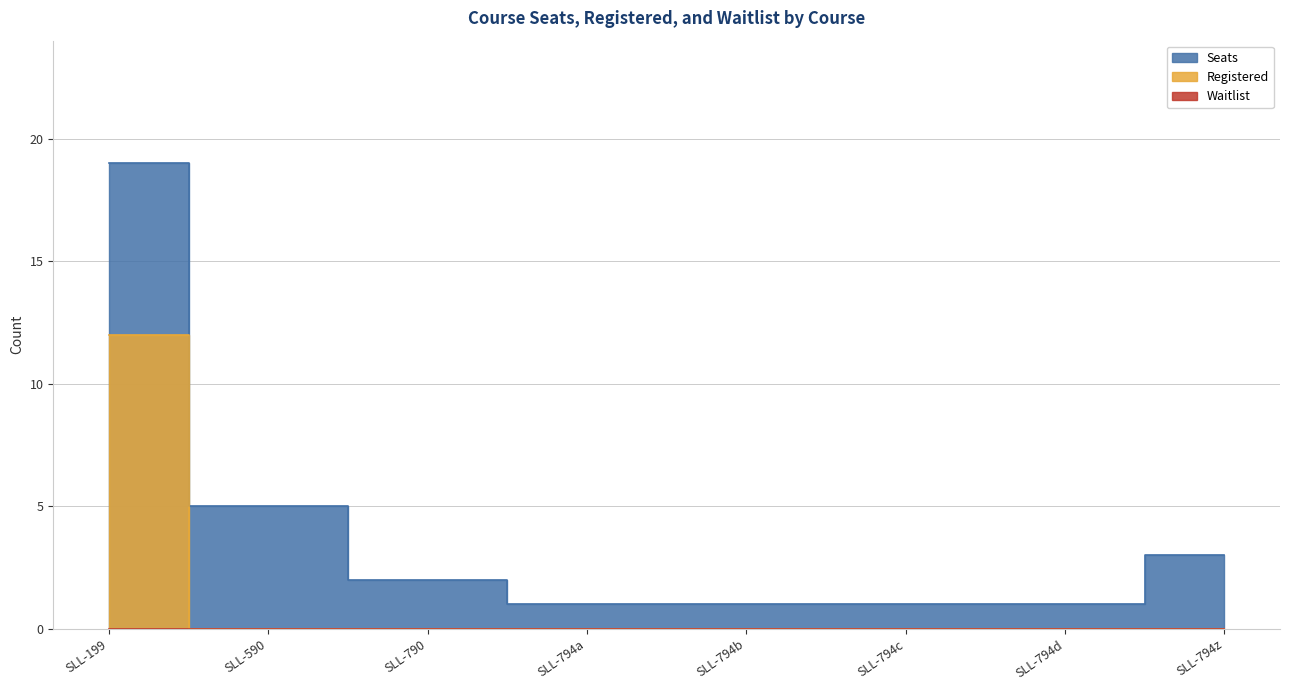

At which label is Seats closest to 10?

SLL-590